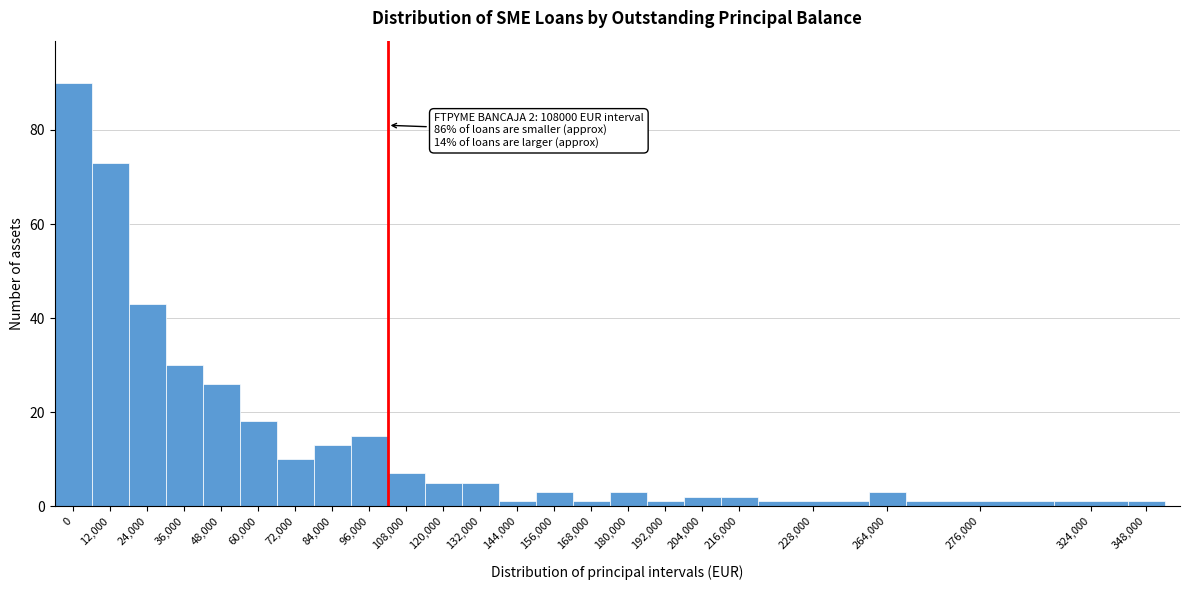

Reading left to right, transcribe all the data shown in this chart.

90	73	43	30	26	18	10	13	15	7	5	5	1	3	1	3	1	2	2	1	3	1	1	1